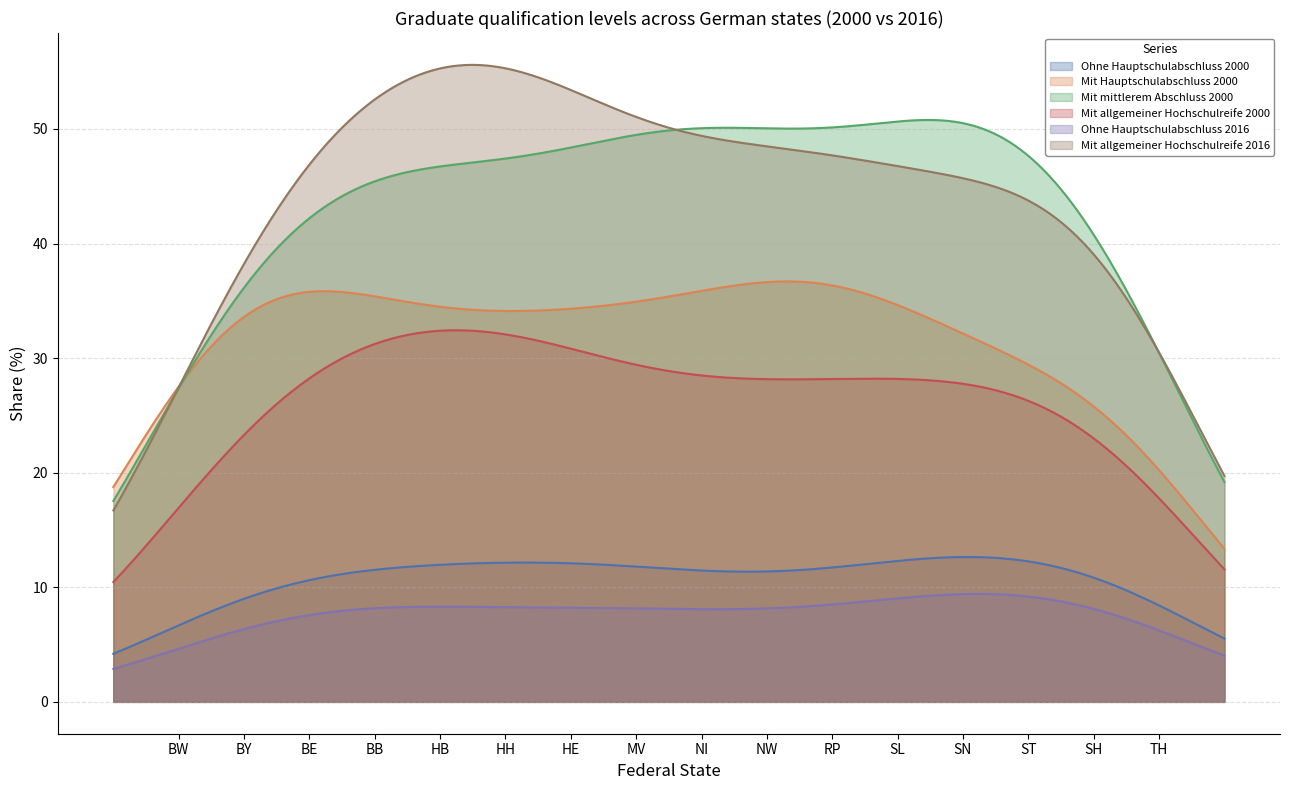

What is the label of the 15th point from the left?

SH